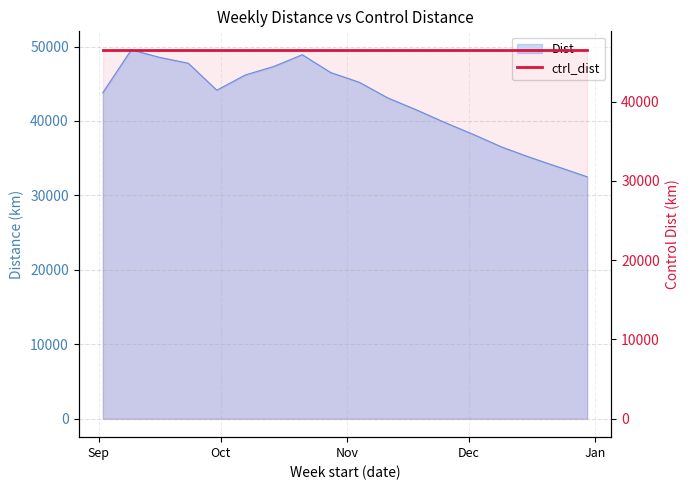

What is the approximate value at 2019-10-21?

48900.2